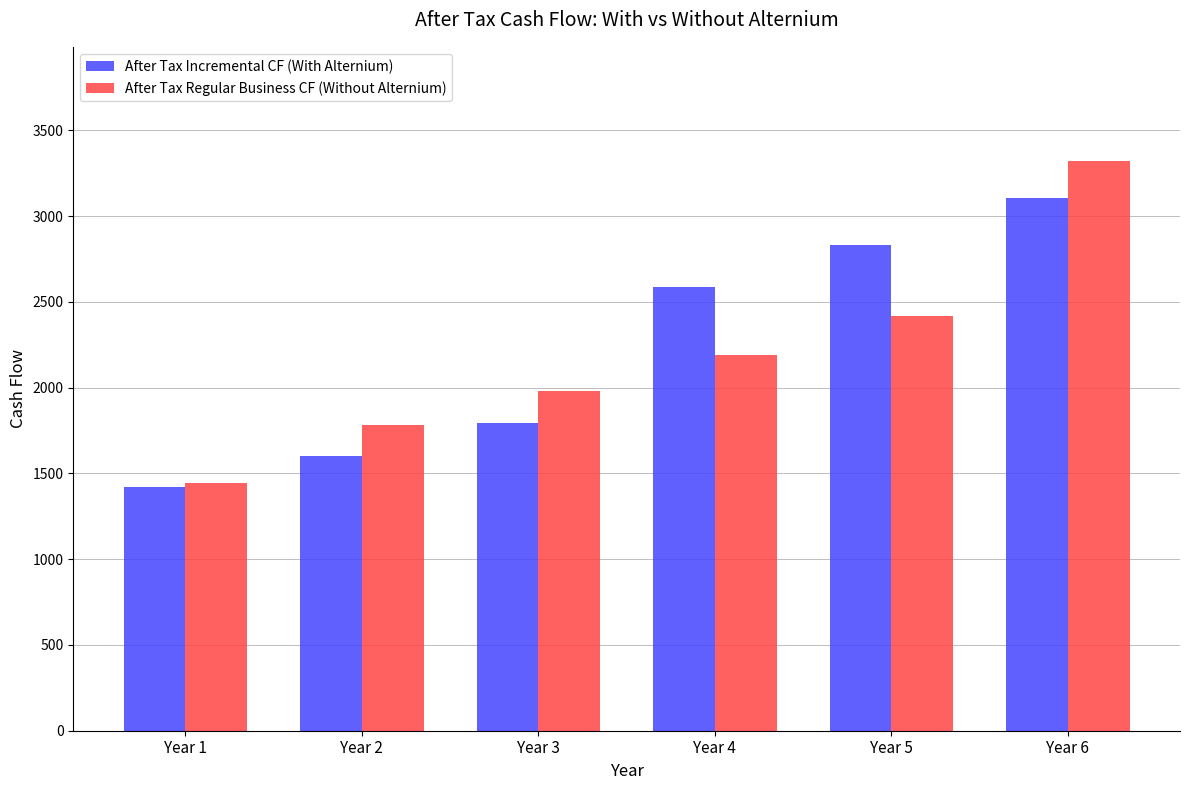

True or false: After Tax Regular Business CF (Without Alternium) has a value of 2188.5 at Year 4.

True